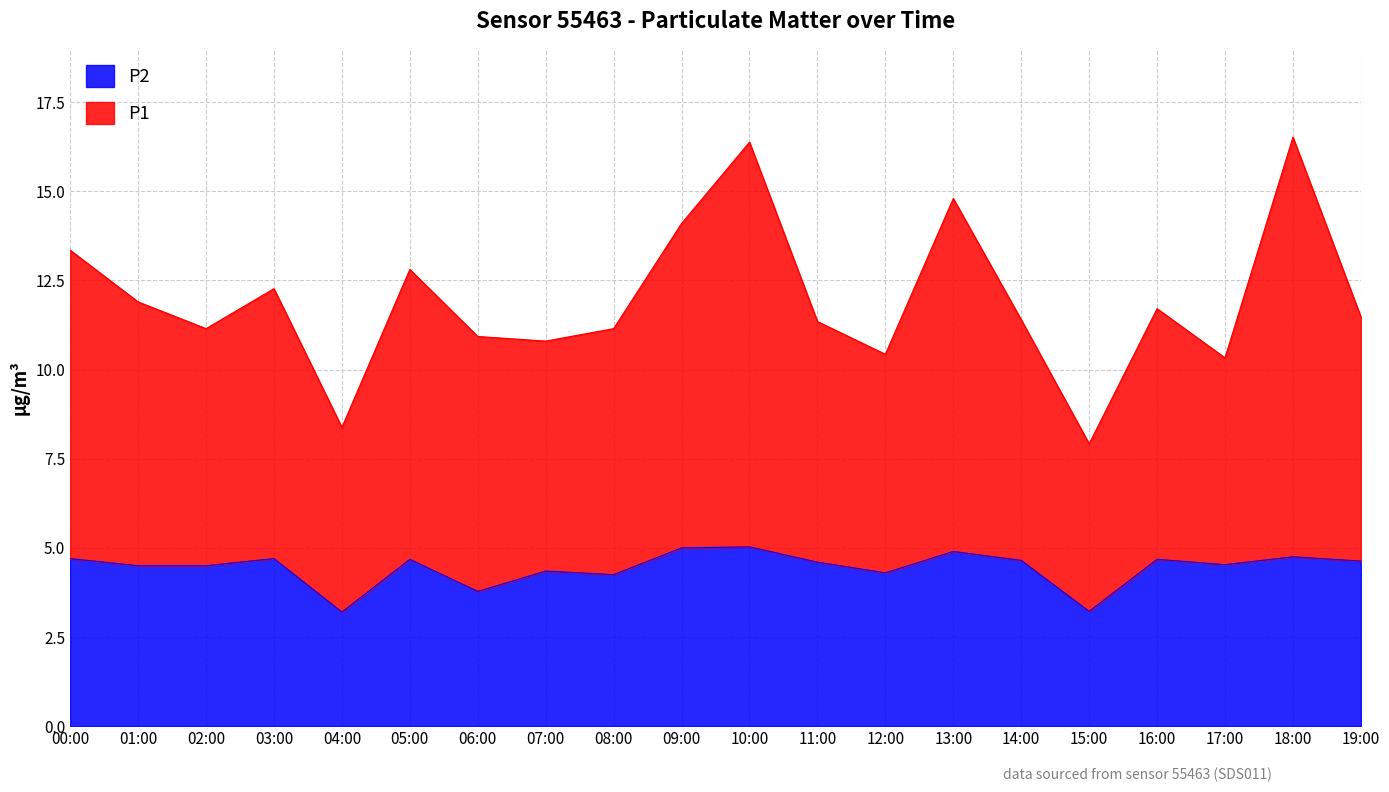

Which has a higher value, 18:00 or 11:00?

18:00